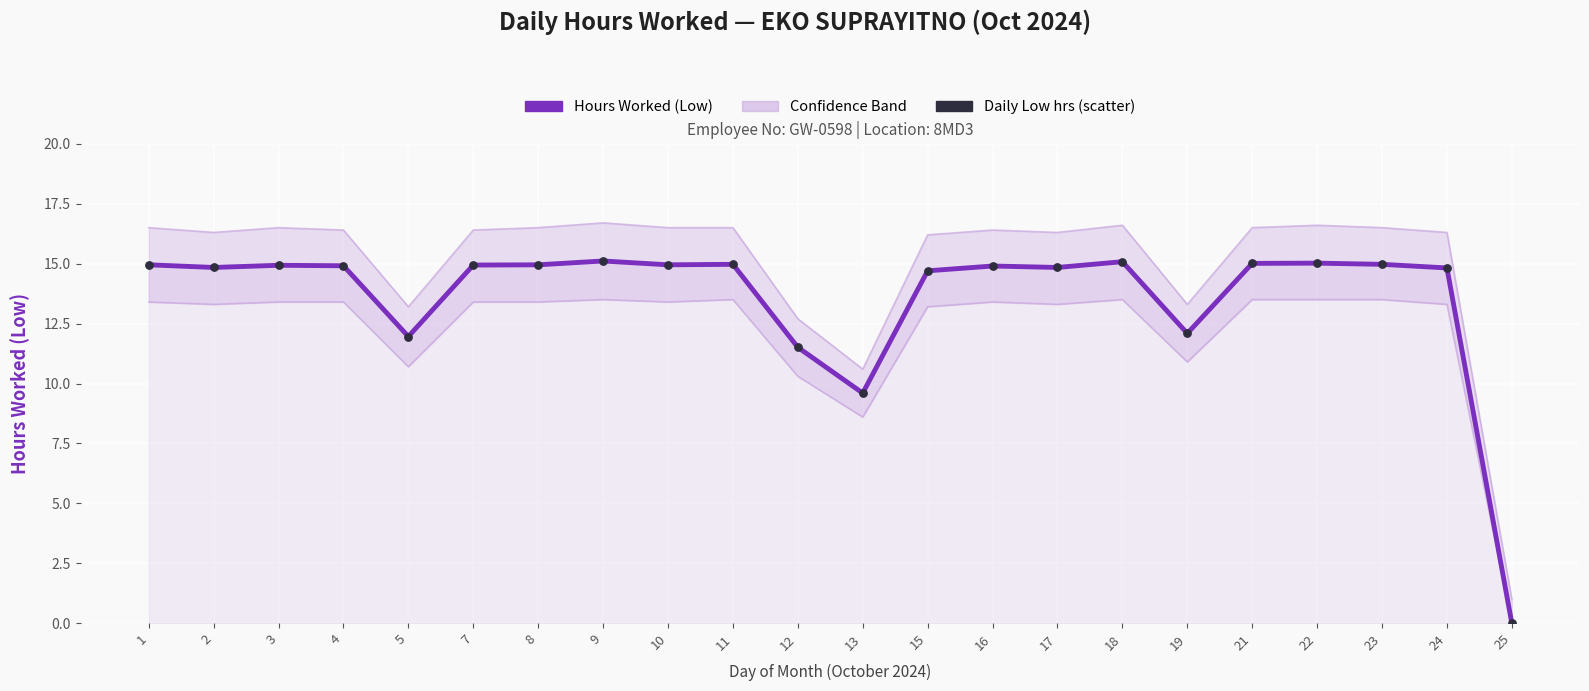

Which series reaches the minimum Y coordinate?

Hours Worked (Low)